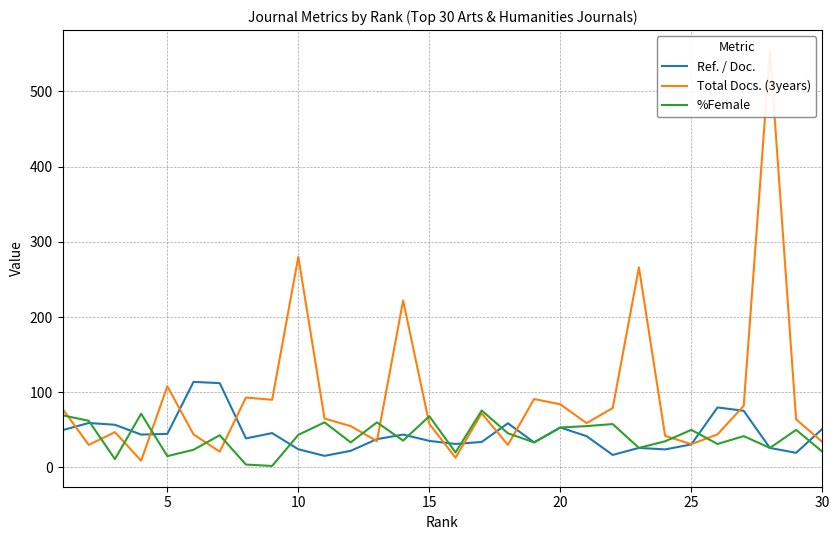

What is the maximum value shown in the chart?

554.0